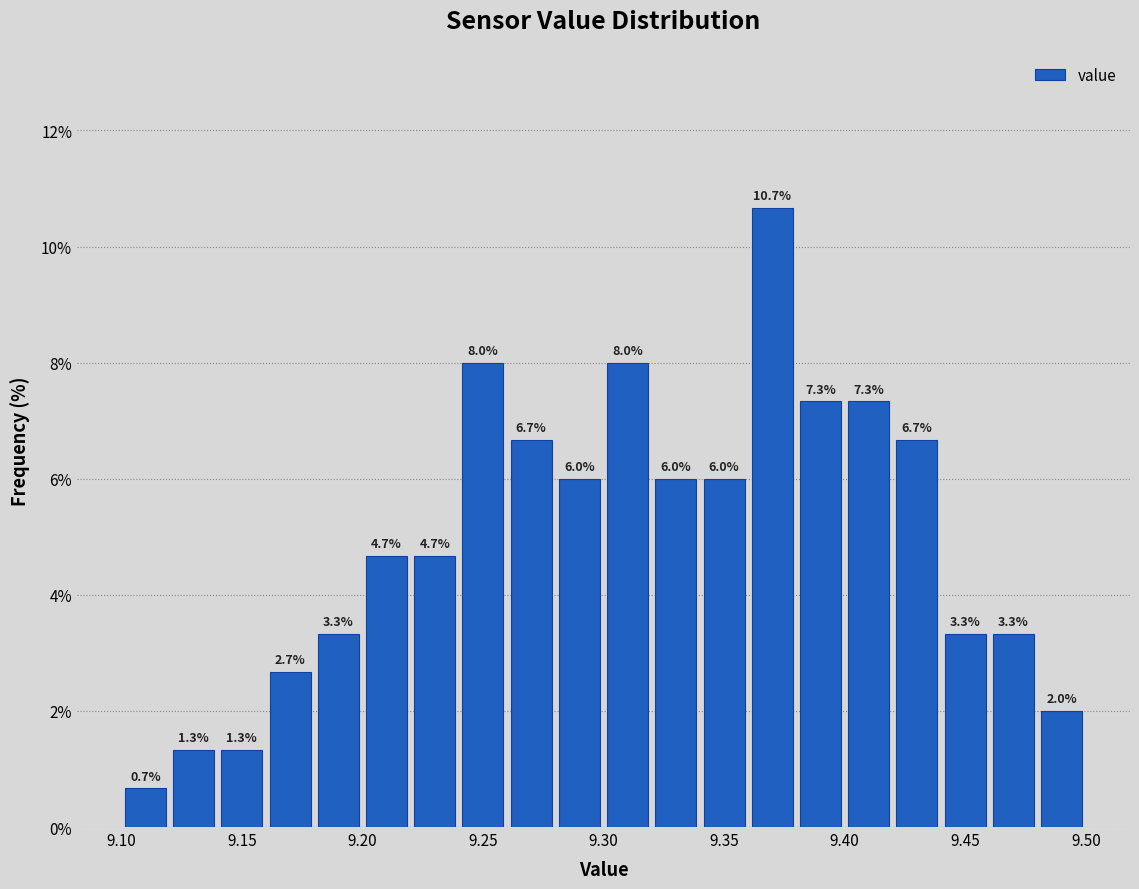

How tall is the bar that spans 9.26 to 9.28 on the x-axis?

6.7